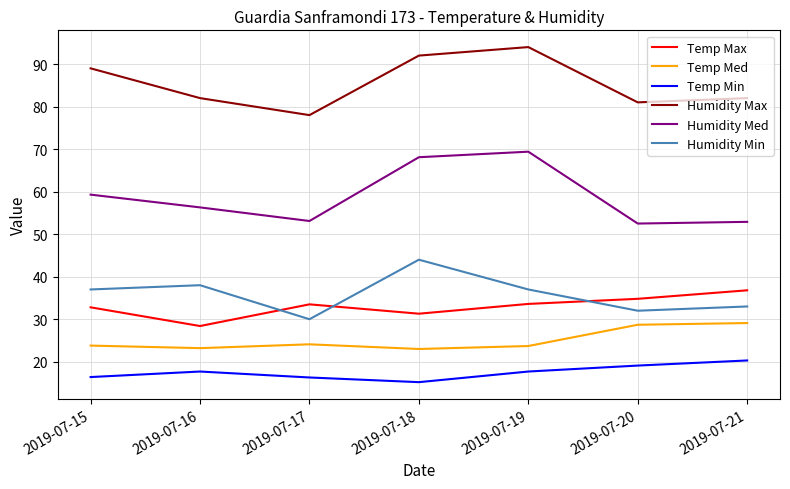

Which category has the highest value in the Temp Max series?

2019-07-21